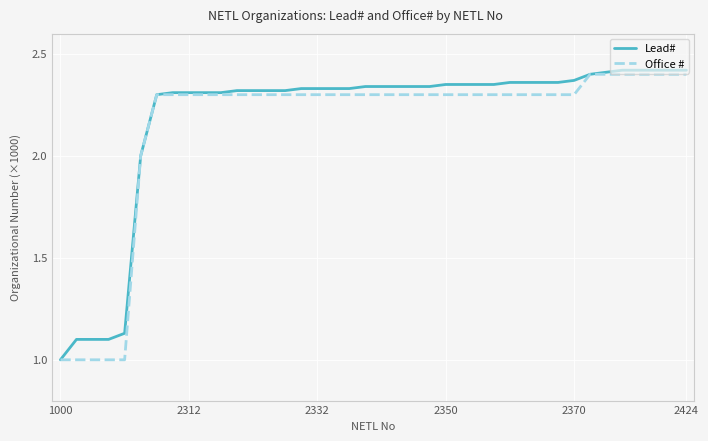

What is the minimum value for Office #?

1.0